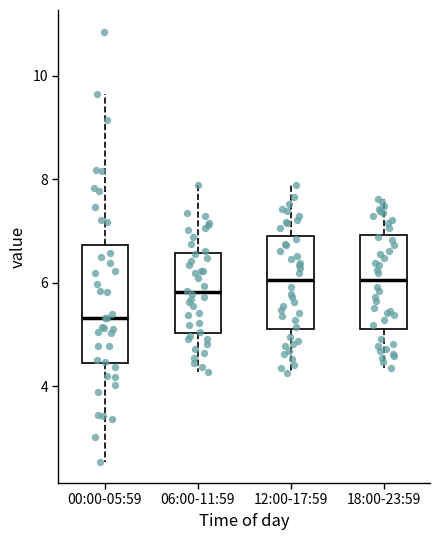

Comparing the boxes themselves (not the whiskers), which one is the tallest?

00:00-05:59